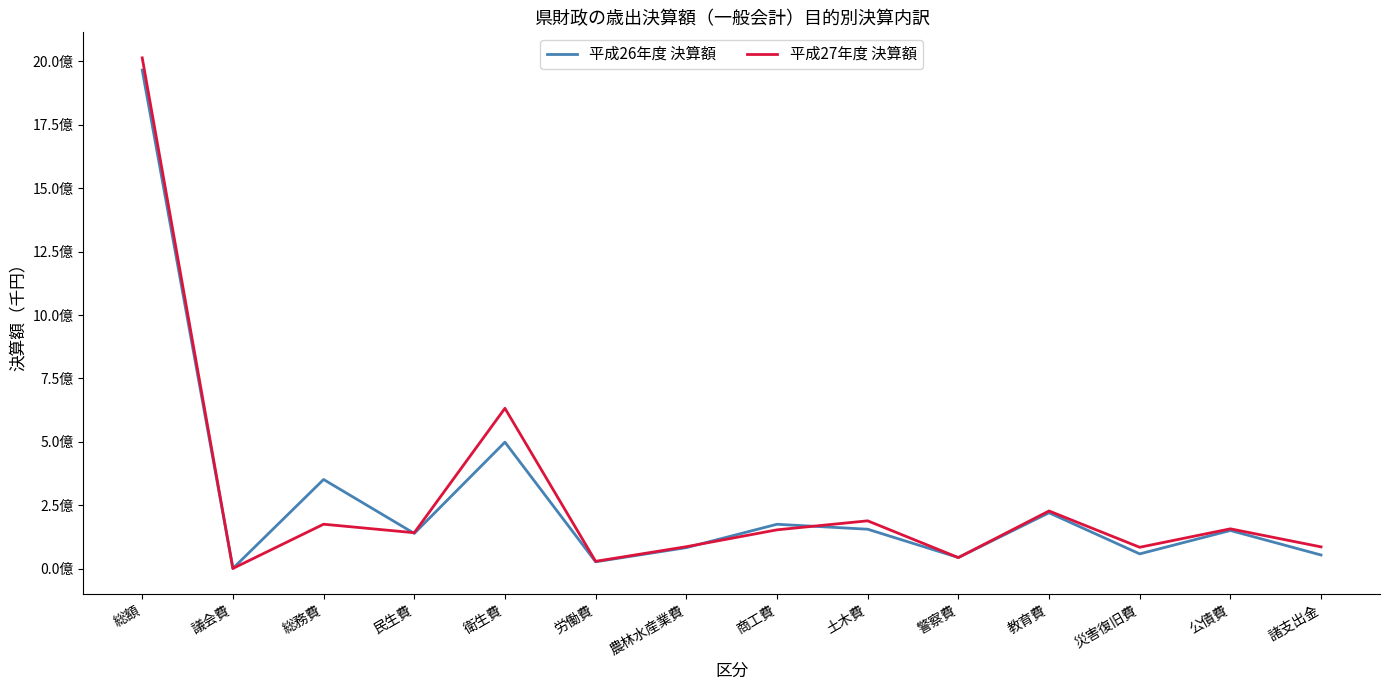

List the labels in order of 平成26年度 決算額 value, smallest first.

議会費, 労働費, 警察費, 諸支出金, 災害復旧費, 農林水産業費, 民生費, 公債費, 土木費, 商工費, 教育費, 総務費, 衛生費, 総額